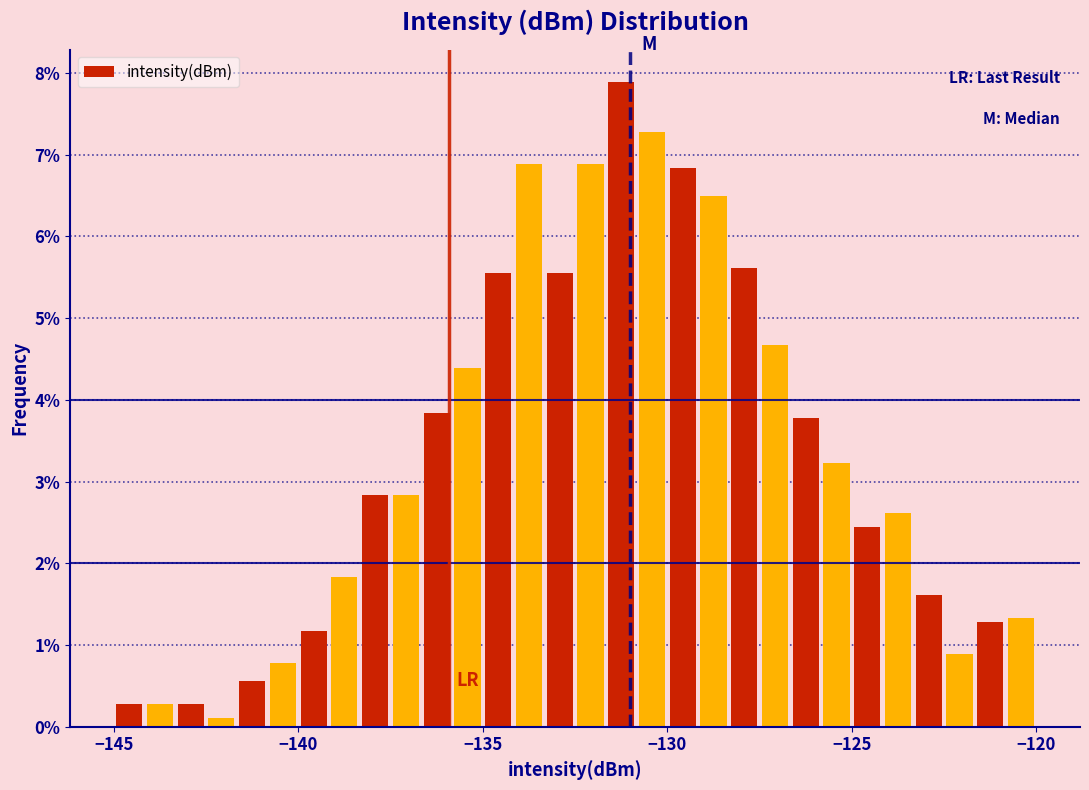

Around what value on the x-axis is the tallest bar? Give the approximate position of its centre, as read against the axis.

-131.0